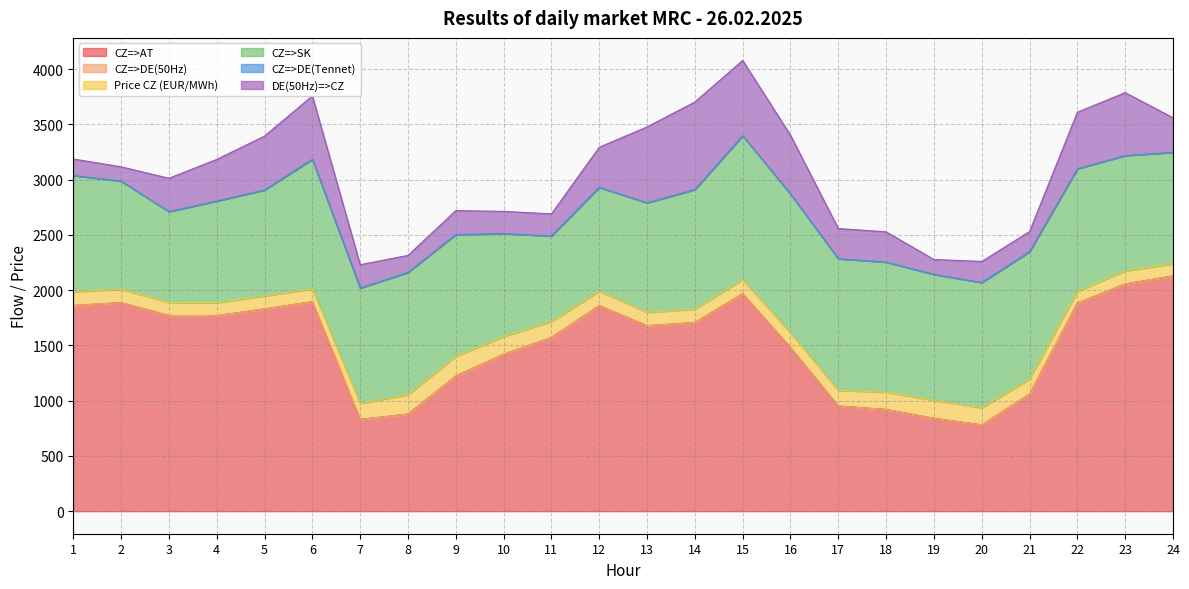

The value of Price CZ (EUR/MWh) at 10 is 102.0. True or false?

False